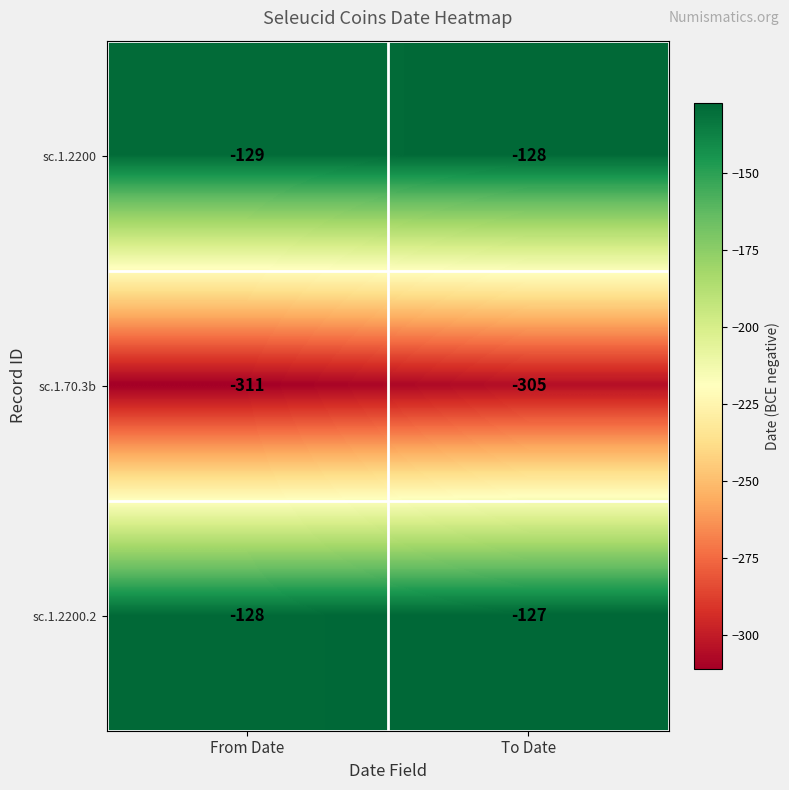

What is the sum of the sc.1.70.3b values at From Date and To Date?

-616